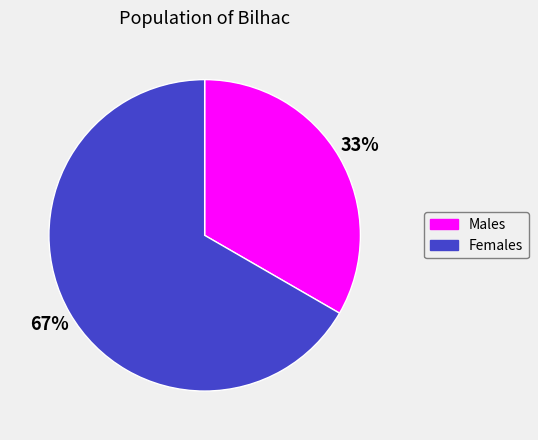

To the nearest percent, what is the average slice percentage?

50%